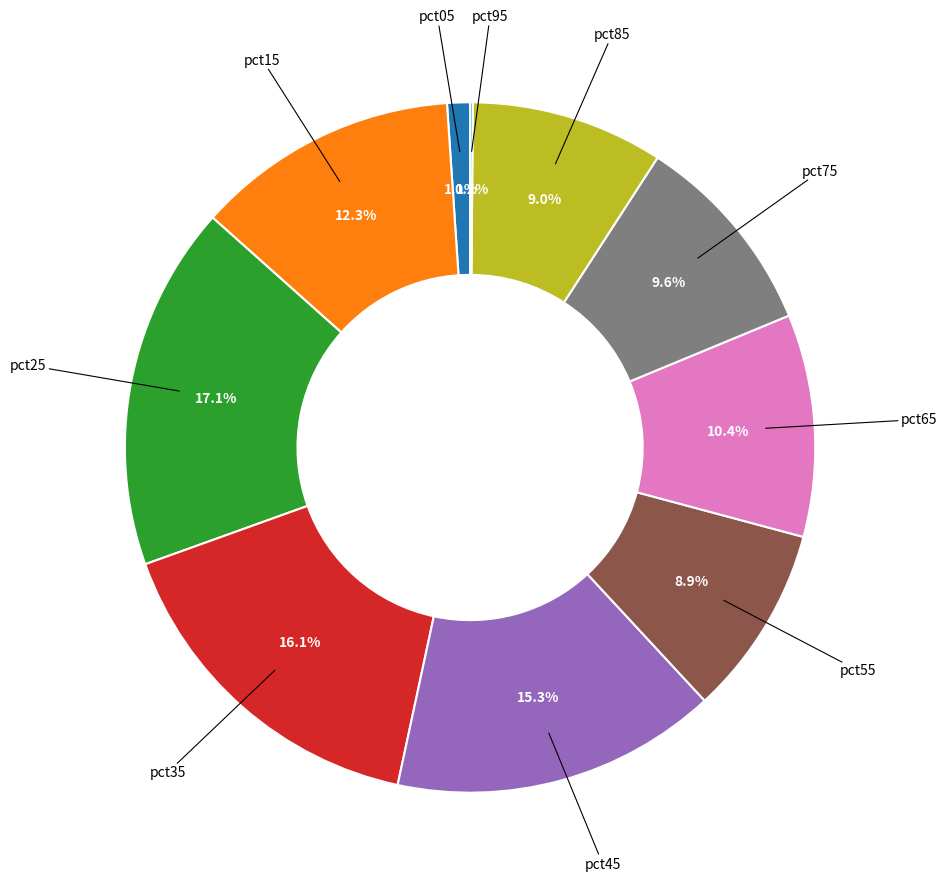

Is there a majority slice in this chart?

No